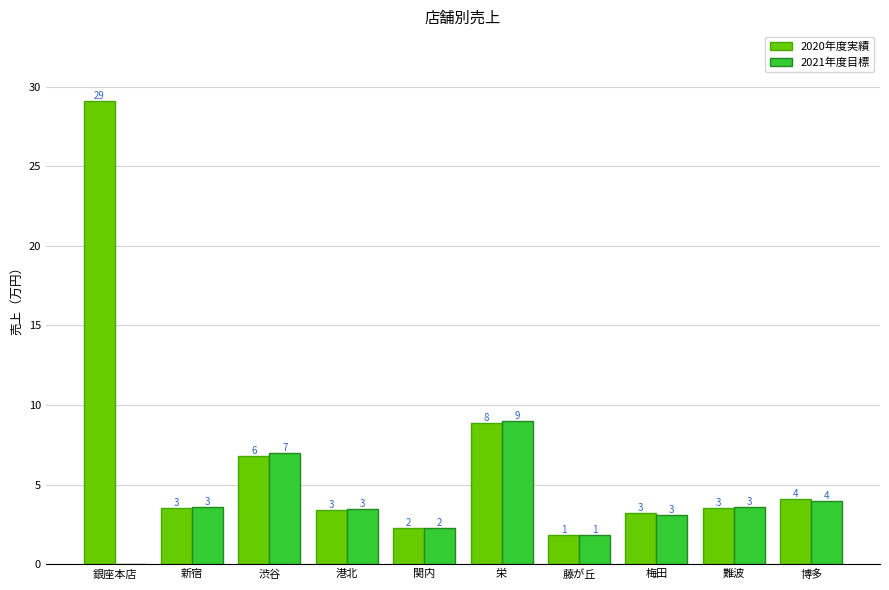

What are all the series names shown in the legend?

2020年度実績, 2021年度目標